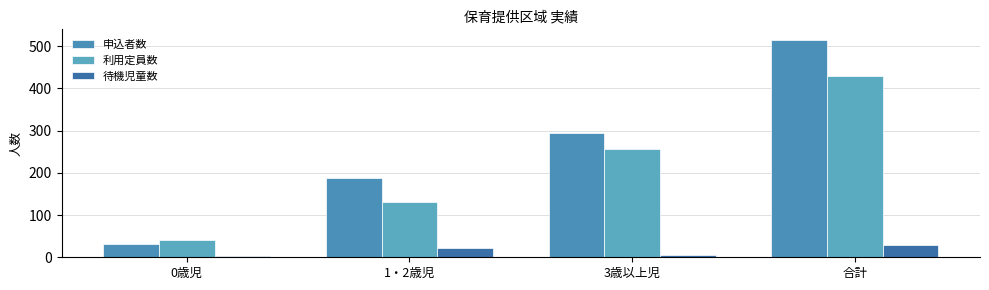

Count the number of data series in this chart.

3